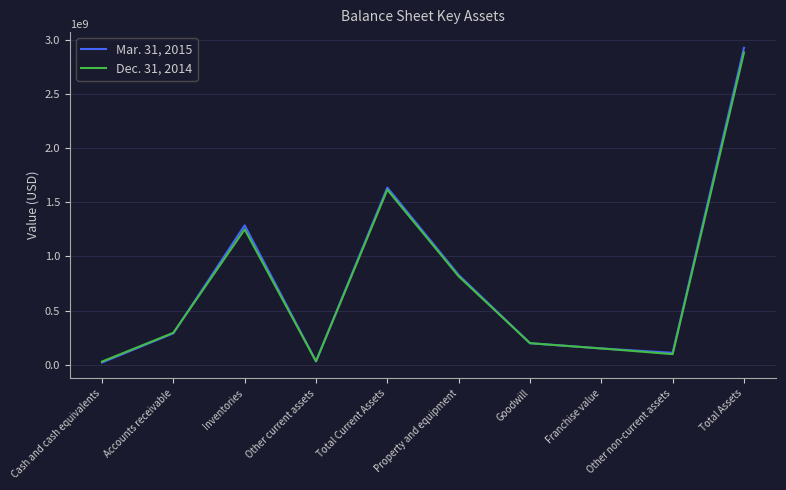

How many lines are shown in the chart?

2